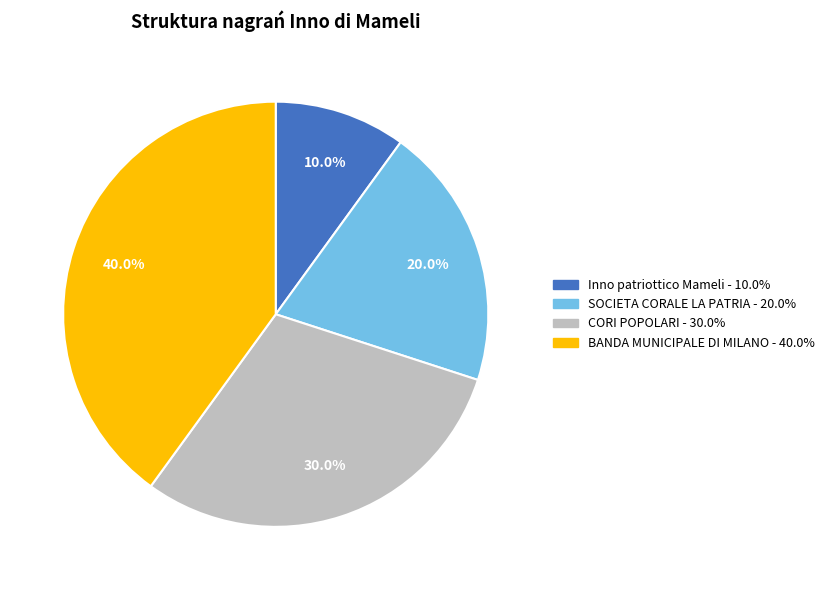

Is there a majority slice in this chart?

No